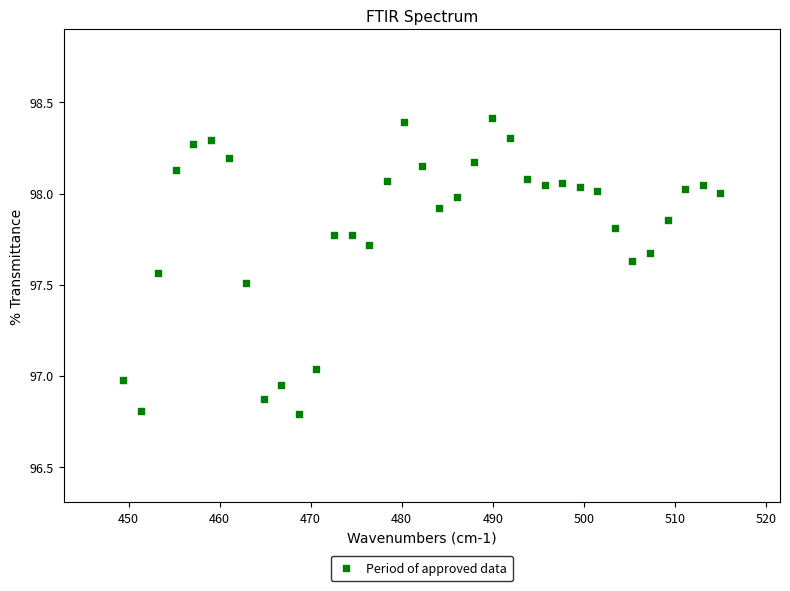

What is the range of Y values (max minus min)?

1.6